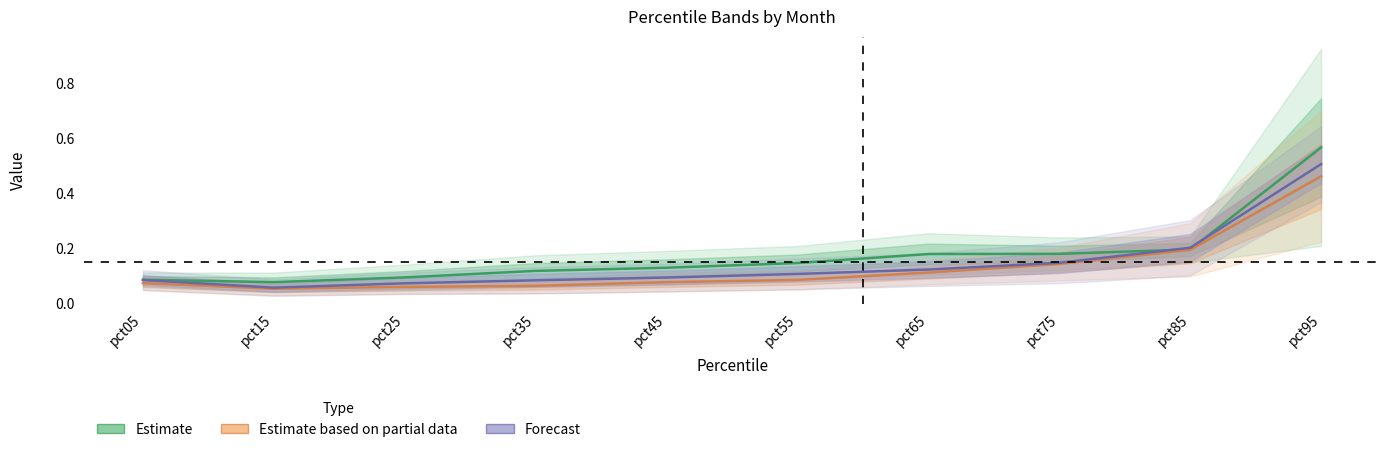

What is the approximate value of Estimate based on partial data at pct15?

0.1